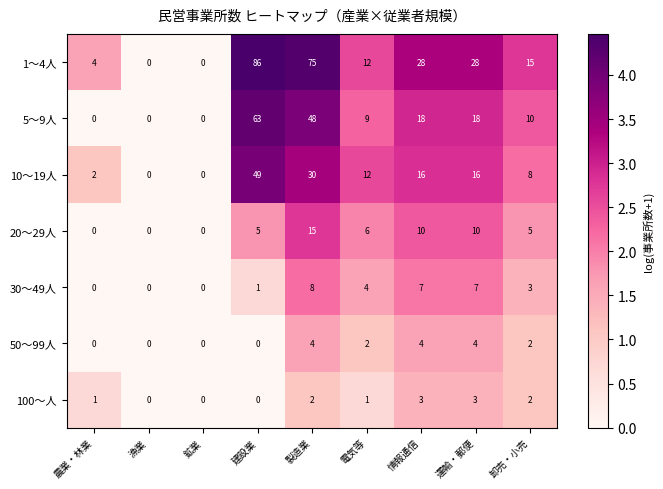

Rank the series at 運輸・郵便 from highest to lowest value.

1～4人, 5～9人, 10～19人, 20～29人, 30～49人, 50～99人, 100～人